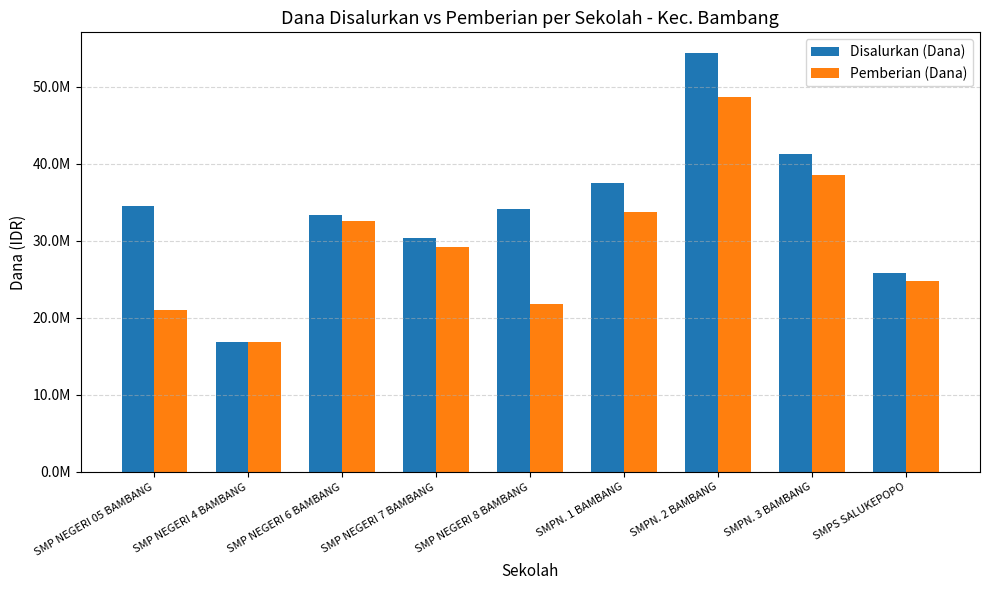

True or false: Pemberian (Dana) has a value of 68401074 at SMPN. 2 BAMBANG.

False